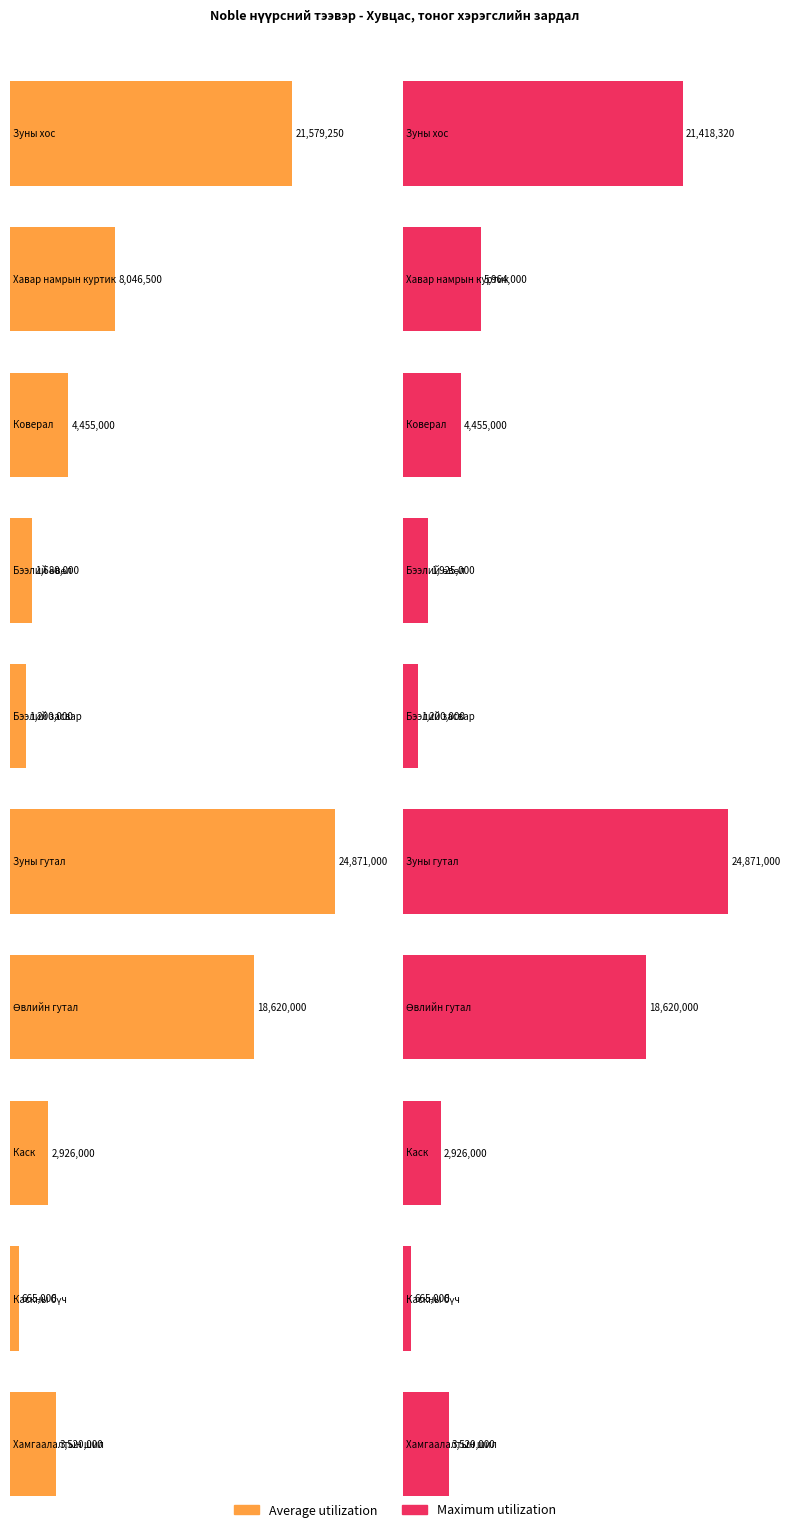

Reading right to left, extract all data points from this chart.

Average utilization: 3520000	665000	2926000	18620000	24871000	1200000	1680000	4455000	8046500	21579250
Maximum utilization: 3520000	665000	2926000	18620000	24871000	1200000	1925000	4455000	5964000	21418320